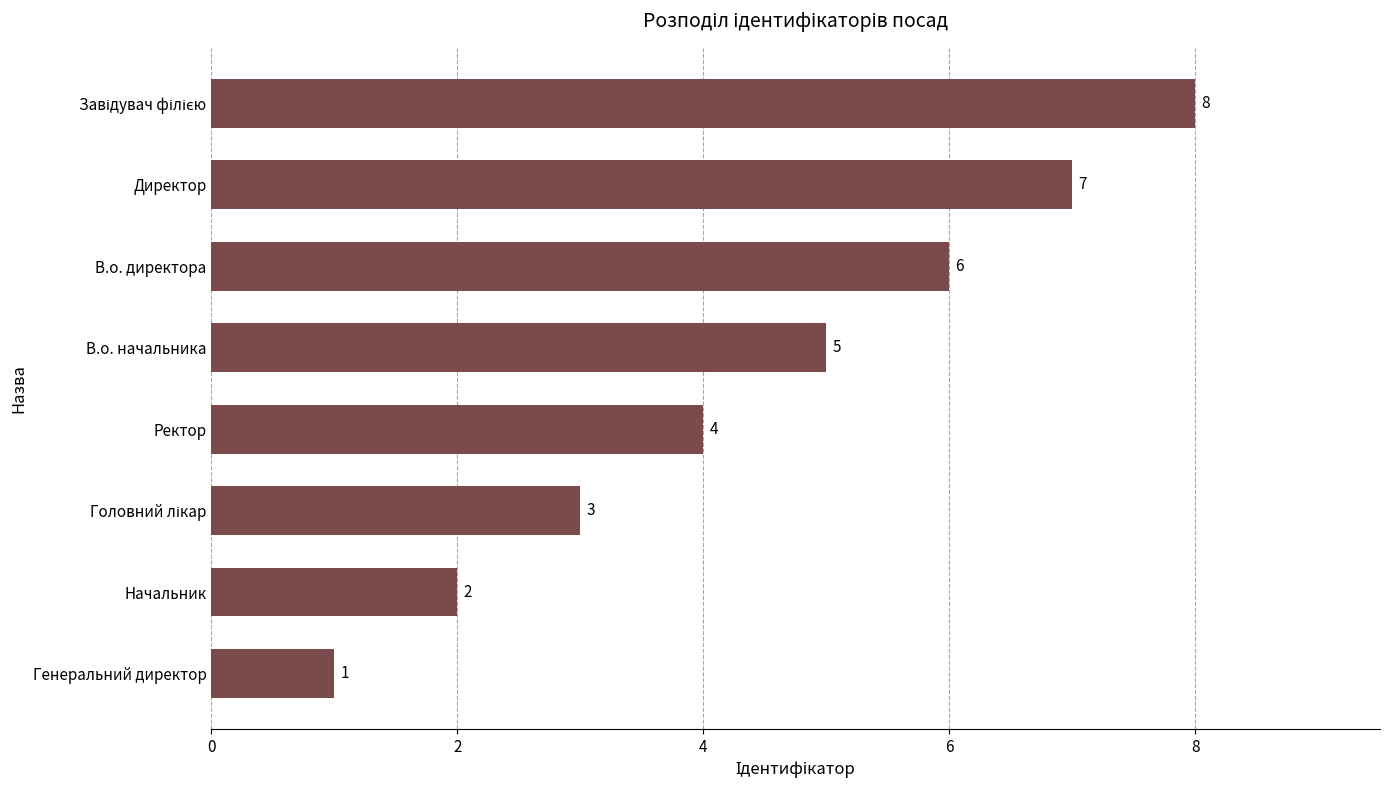

Between Генеральний директор and Ректор, which is larger?

Ректор